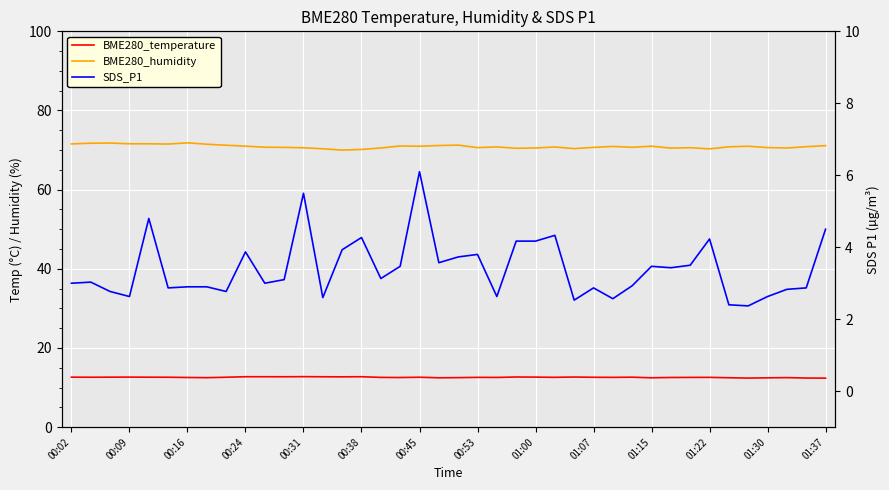

Rank the series at 01:30 from highest to lowest value.

BME280_humidity, BME280_temperature, SDS_P1